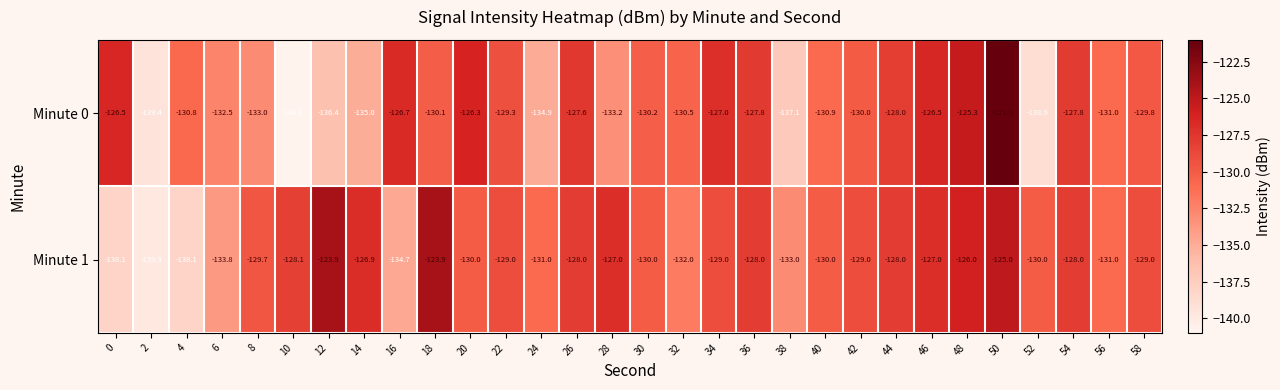

Rank the series by their average value, from lowest to highest.

Minute 0, Minute 1